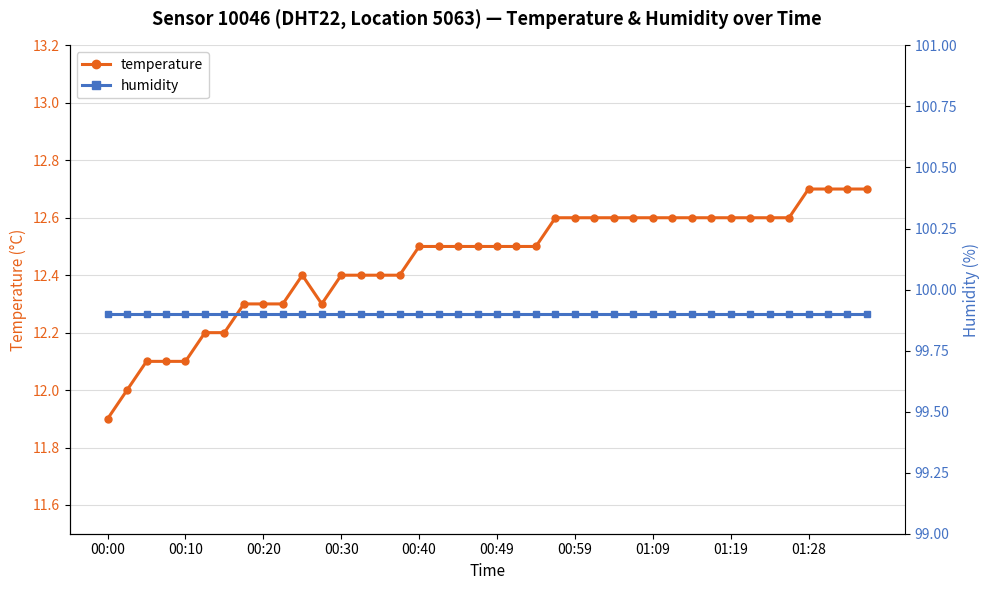

At how many categories does at least one series exceed 67?

40